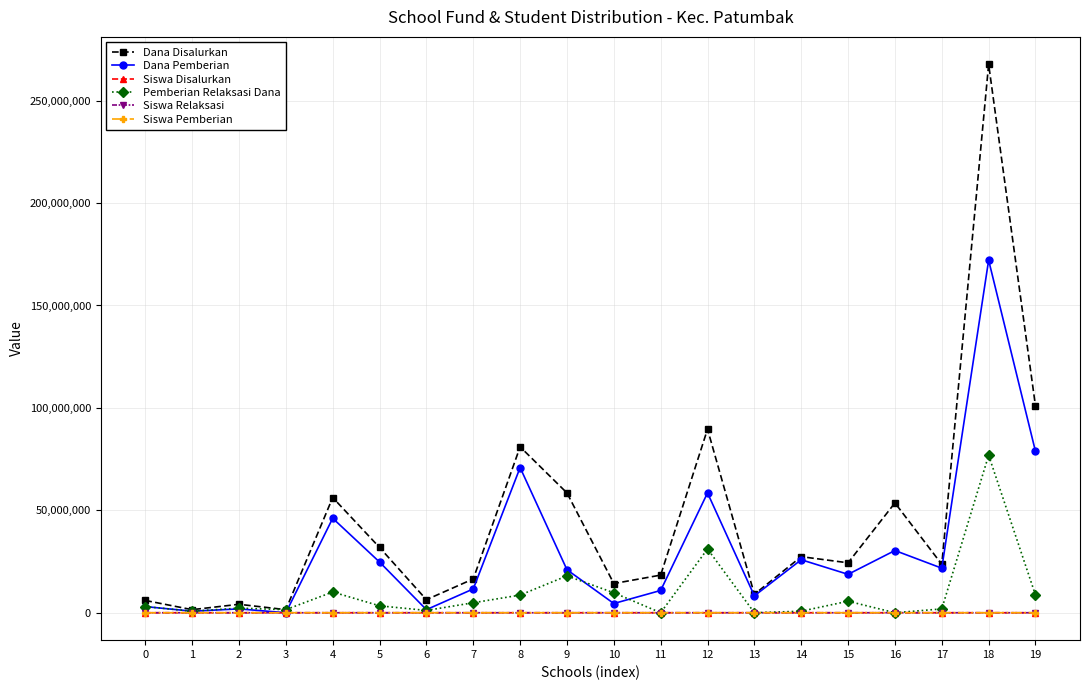

What are all the series names shown in the legend?

Dana Disalurkan, Dana Pemberian, Siswa Disalurkan, Pemberian Relaksasi Dana, Siswa Relaksasi, Siswa Pemberian